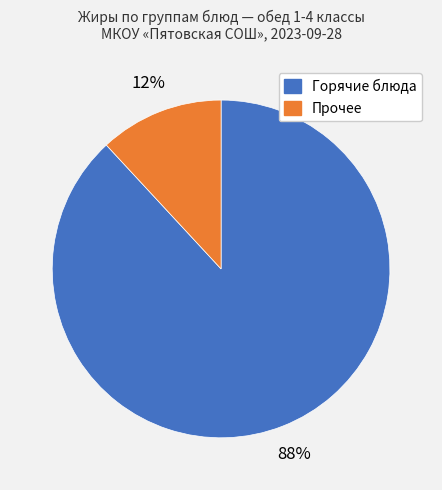

Between Горячие блюда and Прочее, which is larger?

Горячие блюда